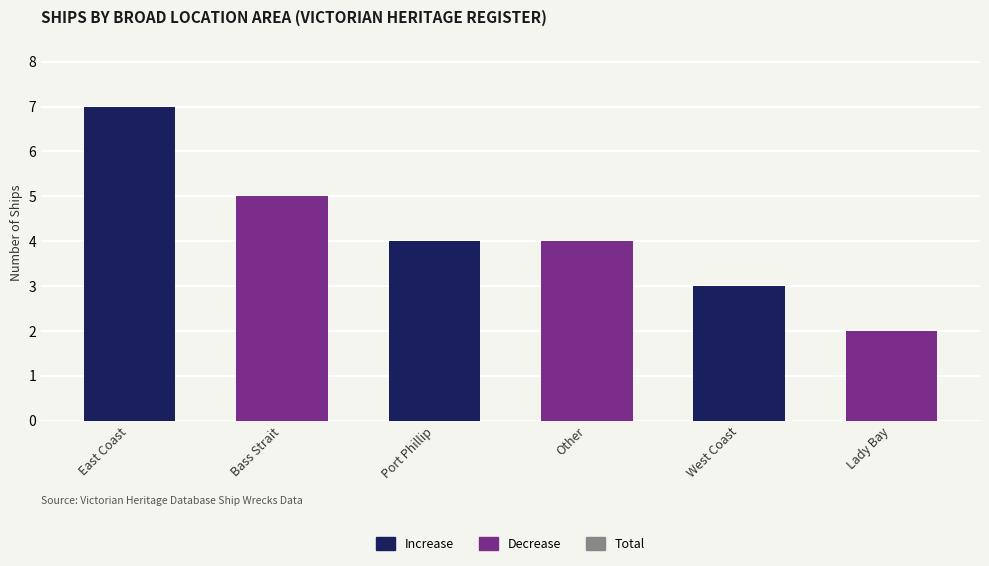

Reading right to left, extract all data points from this chart.

2	3	4	4	5	7